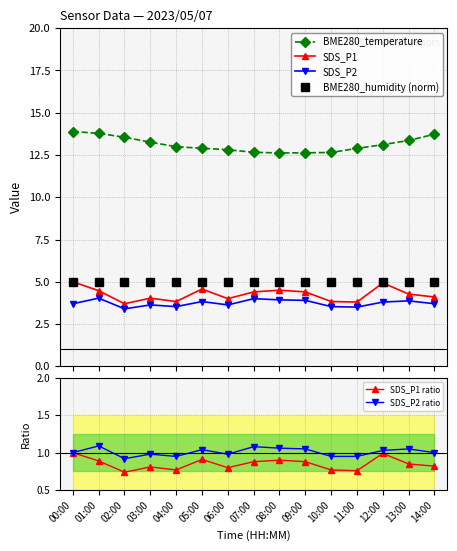

At which category does BME280_temperature reach its first local valley?

08:00